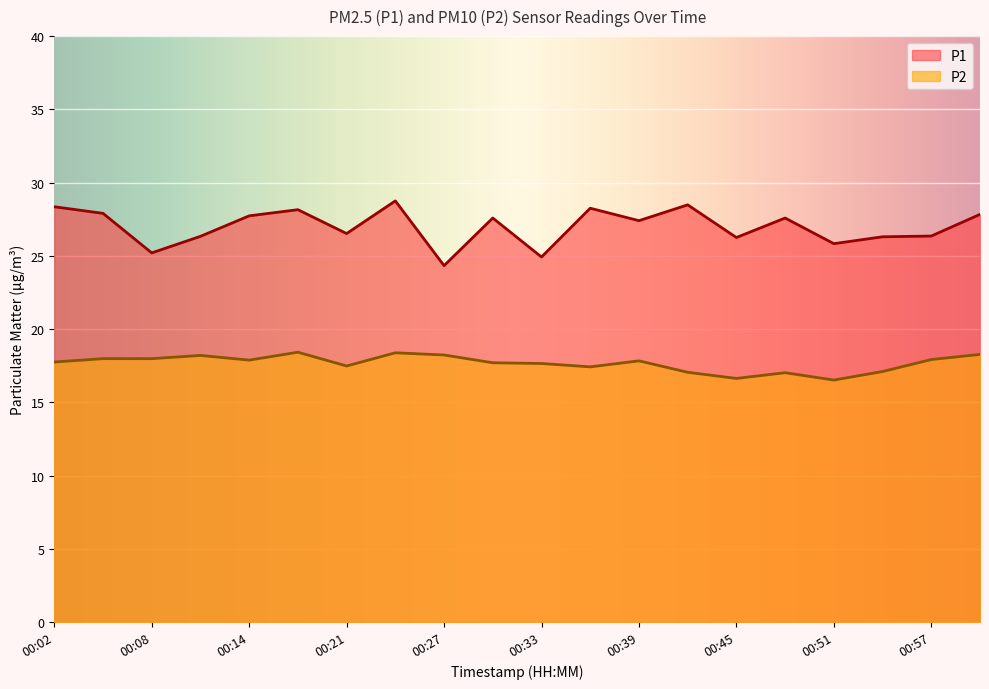

The P1 series shows 7.3 at 00:27. True or false?

False